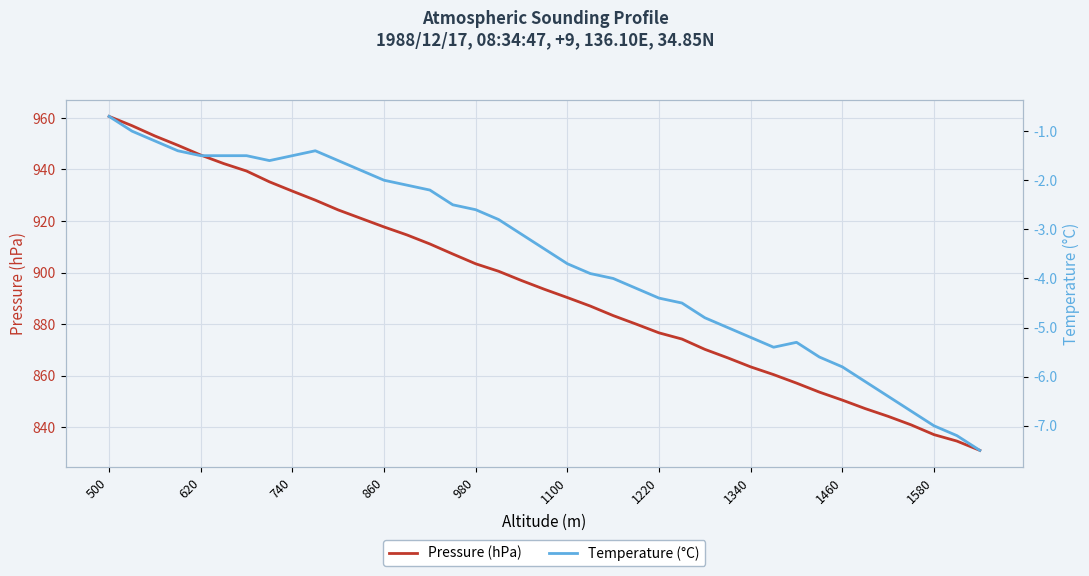

What is the approximate value of Pressure (hPa) at 1460?

850.5